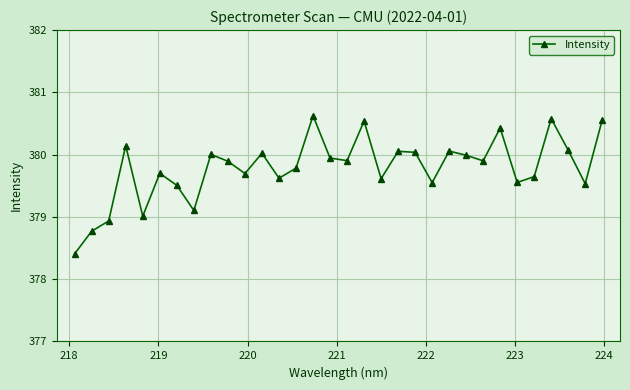

How many interior local valleys (lower than both neighbors) does the data have?

10